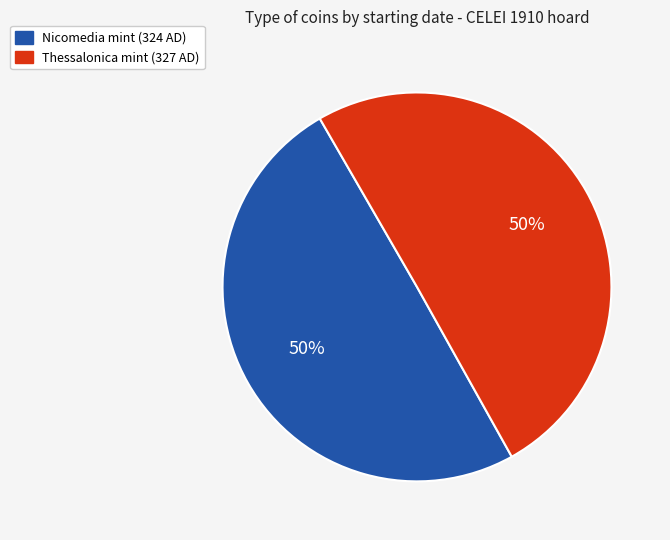

What is the ratio of the value at Thessalonica mint (327 AD) to the value at Nicomedia mint (324 AD)?

1.0